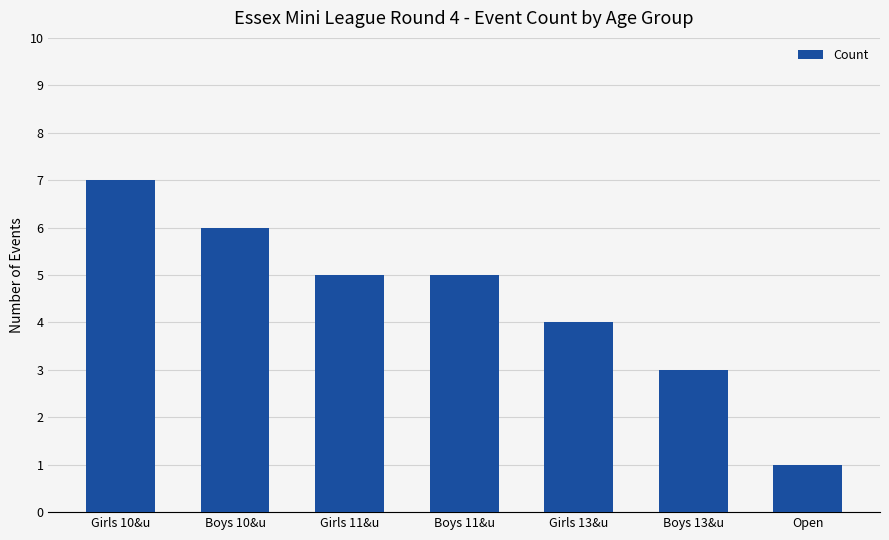

How many distinct data groups are displayed?

1